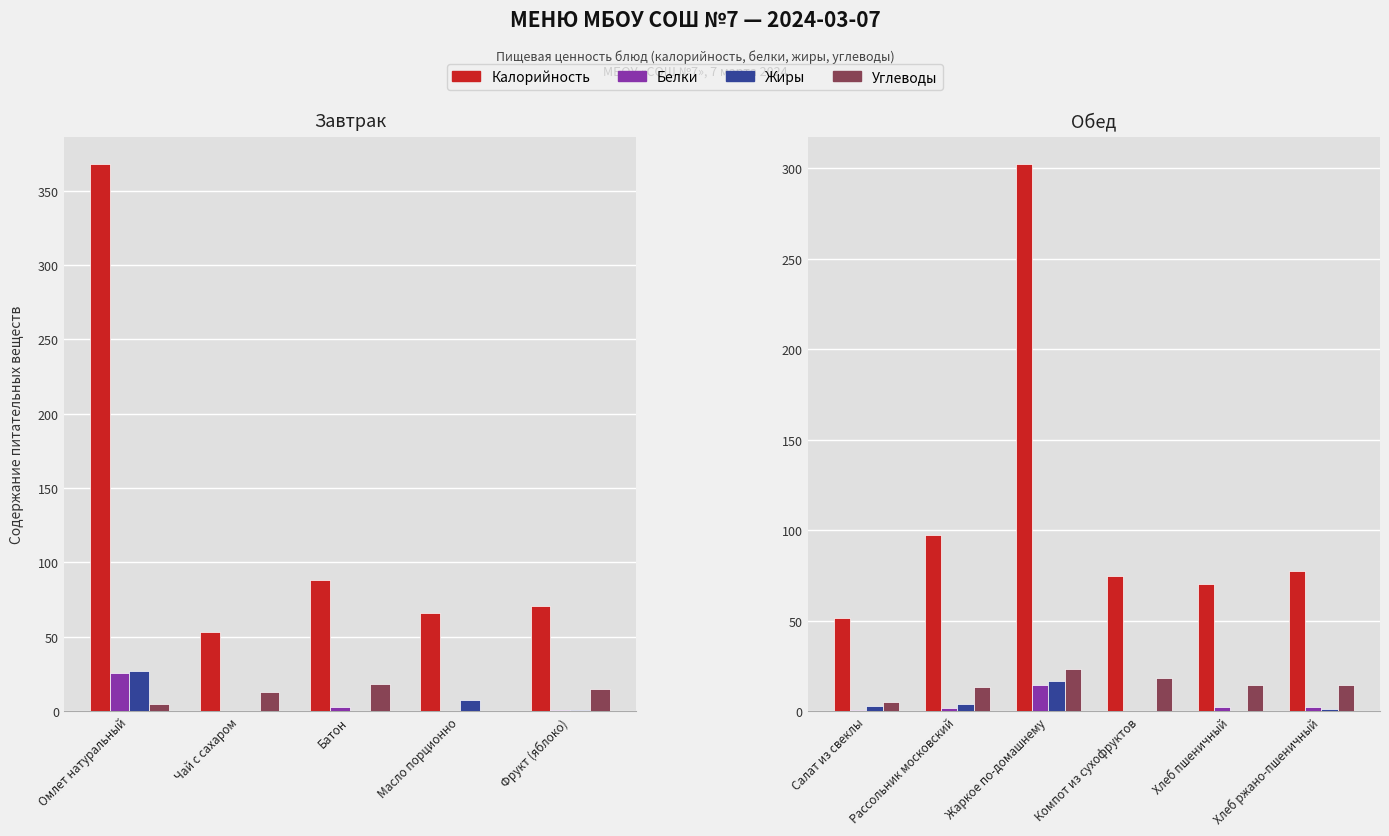

Which series has the widest spread of values?

Калорийность